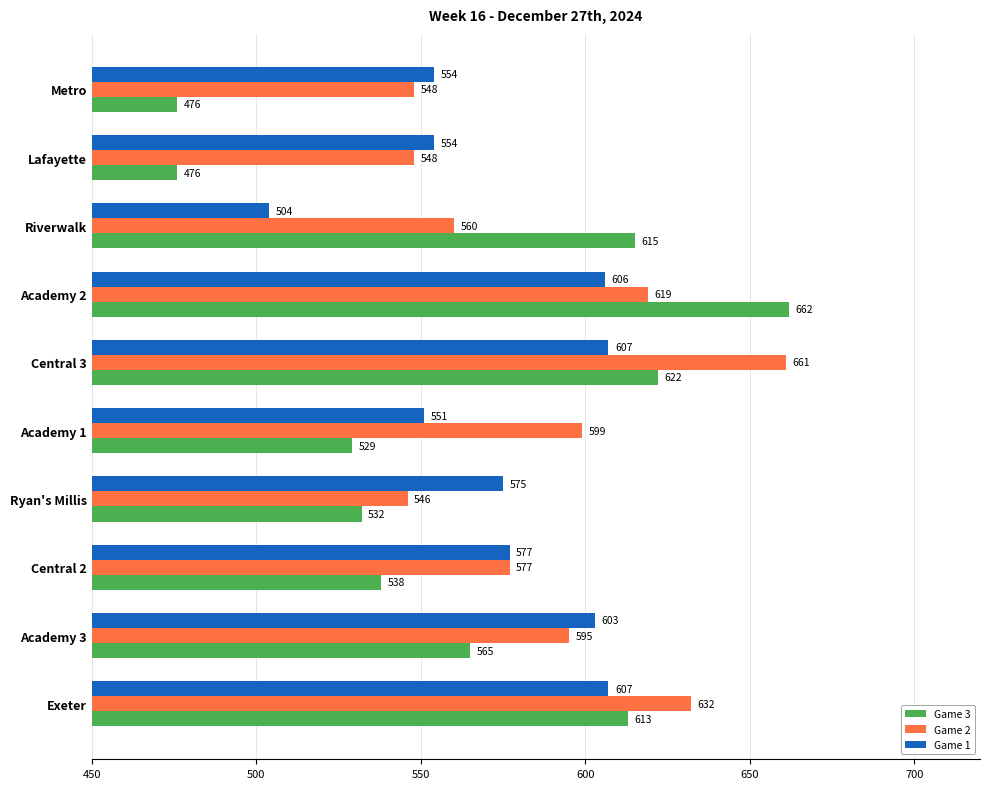

Where is Game 3 nearest to the value 569?

Academy 3